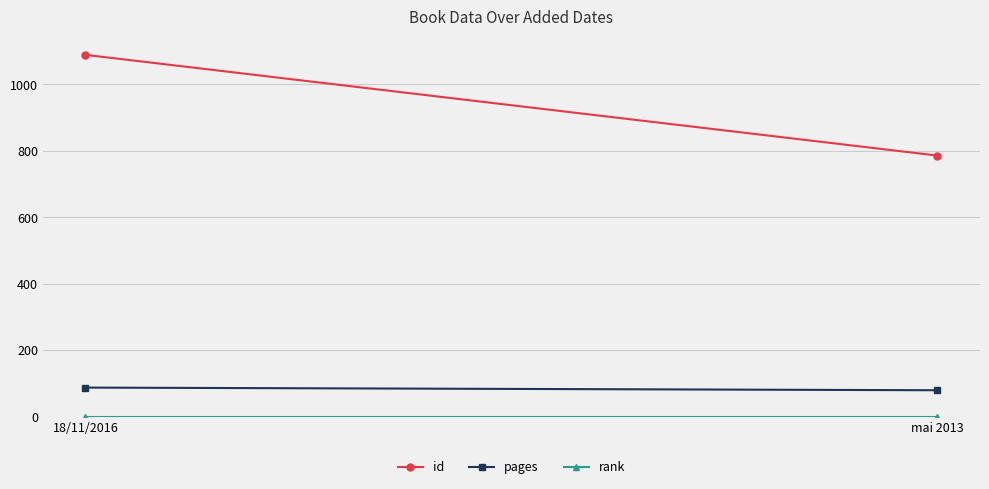

Reading right to left, what are all the values shown in this chart?

id: mai 2013=786	18/11/2016=1089
pages: mai 2013=80	18/11/2016=88
rank: mai 2013=1	18/11/2016=1